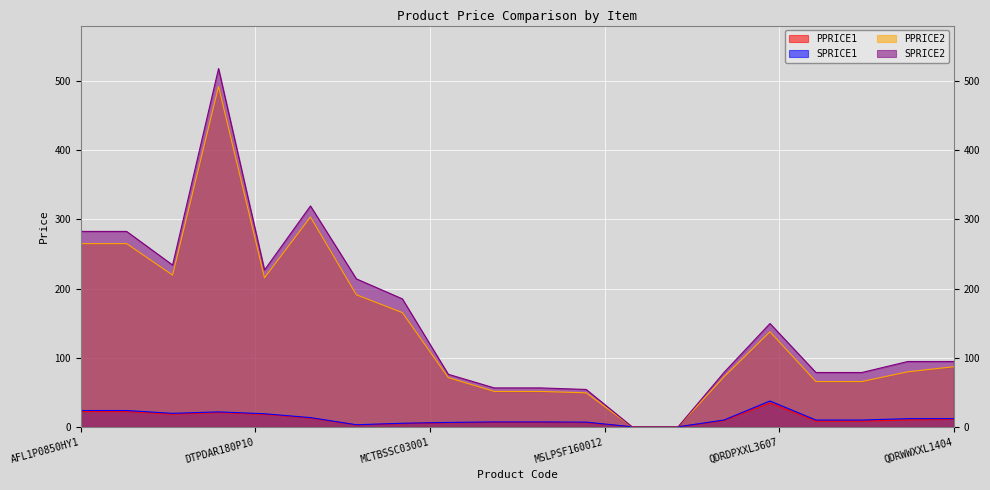

At how many categories does at least one series exceed 410?

1